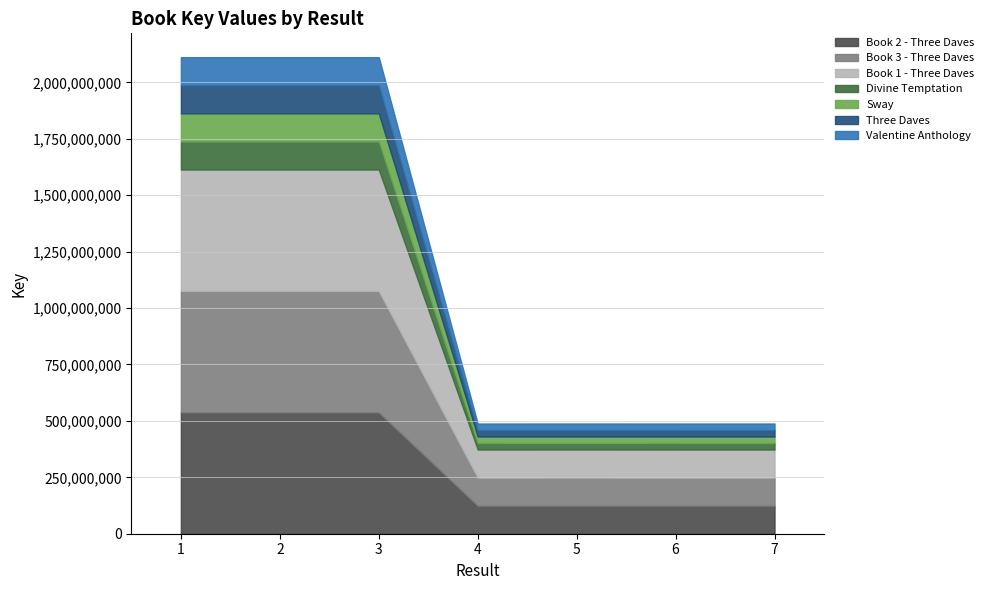

Which category has the highest value across all series?

2